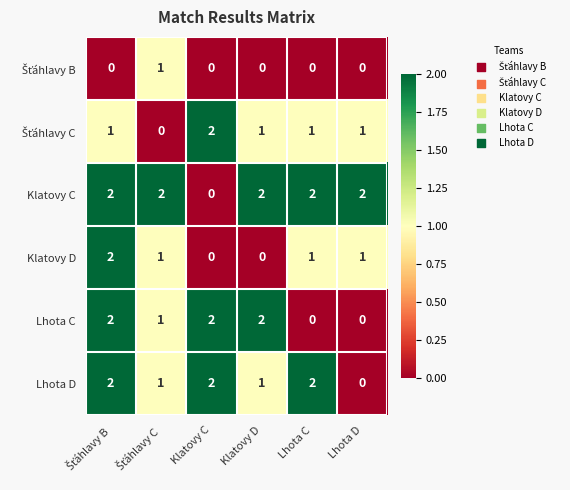

How many Lhota D values are between 1 and 2?

5